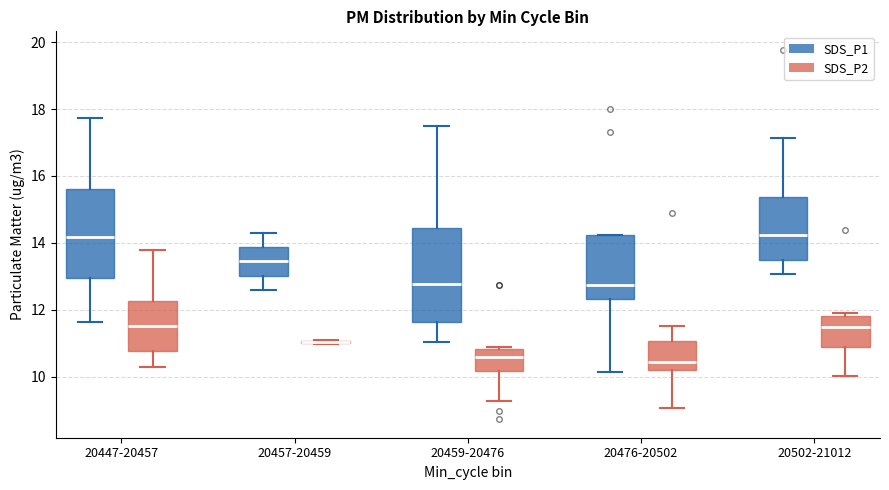

Where does the upper whisker of the box for 20502-21012 (SDS_P1) end on the y-axis? The values are not printed on the chart, so give them approximately, as read against the axis.

17.2